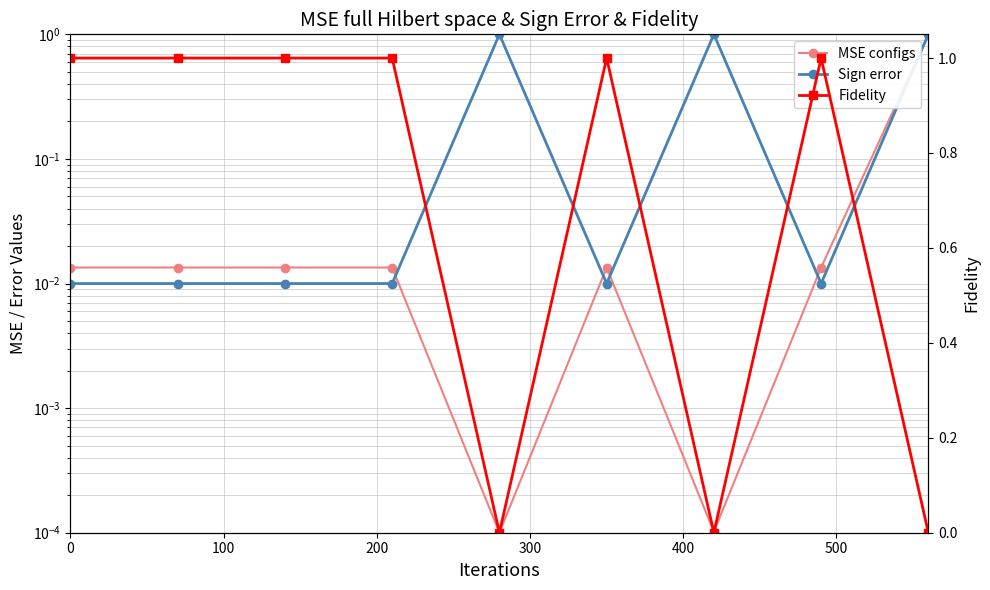

What is the total value across all series at 200?

1.0